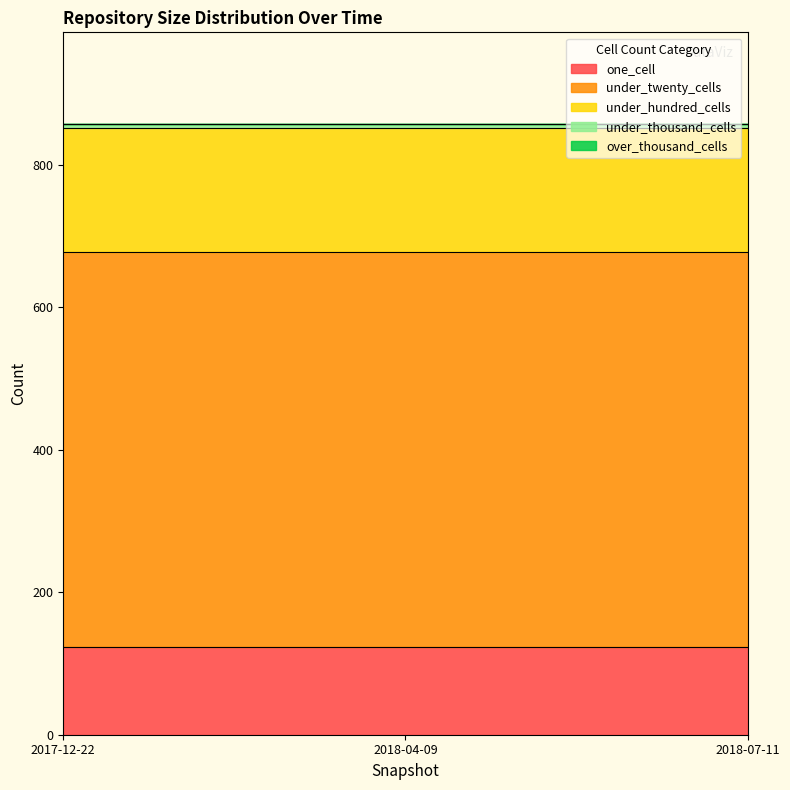

What is the label of the 1st point from the right?

2018-07-11